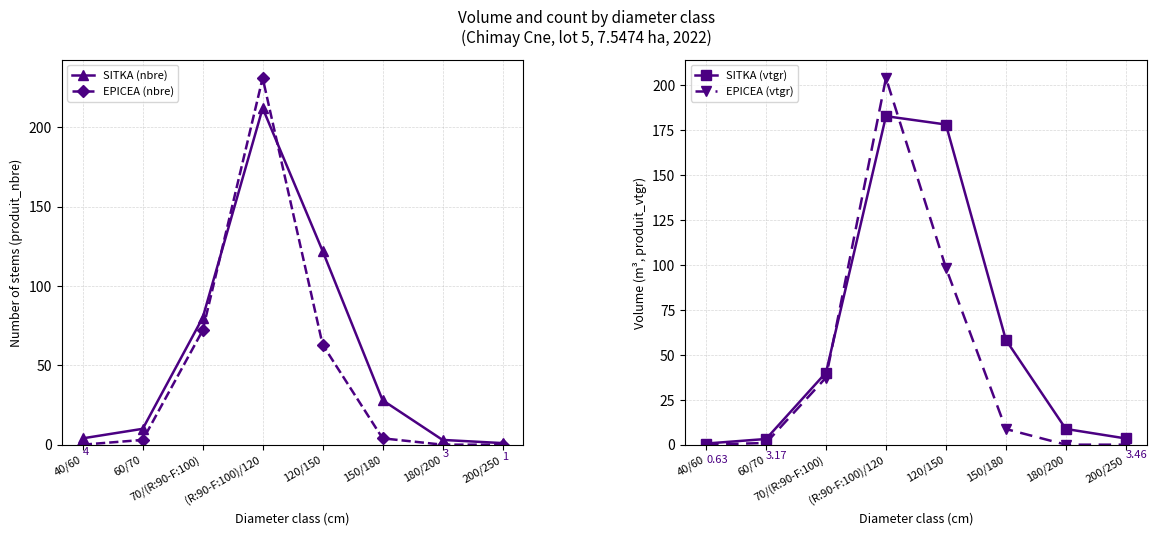

Does the chart have visible grid lines?

Yes